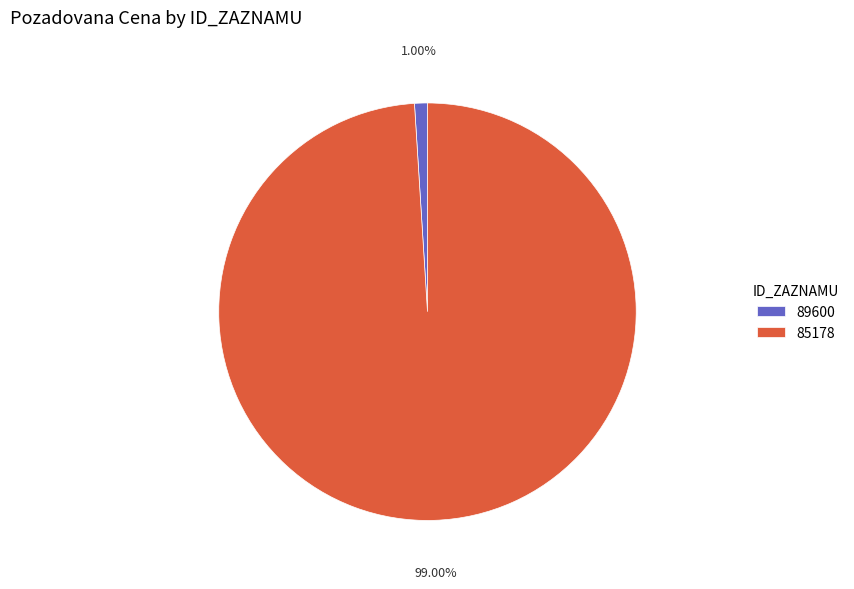

To the nearest percent, what is the difference between the largest and smallest slice percentages?

98%